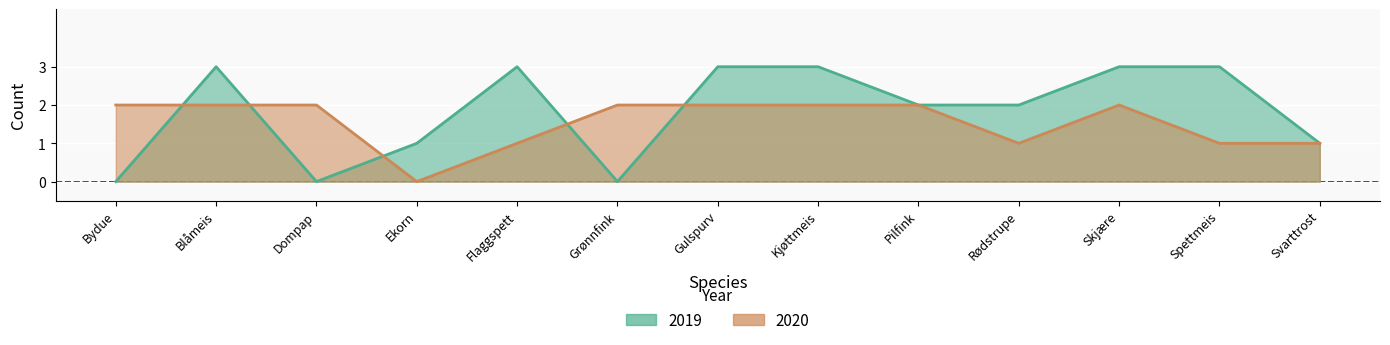

Reading left to right, list all the values displayed in this chart.

2019: 0	3	0	1	3	0	3	3	2	2	3	3	1
2020: 2	2	2	0	1	2	2	2	2	1	2	1	1